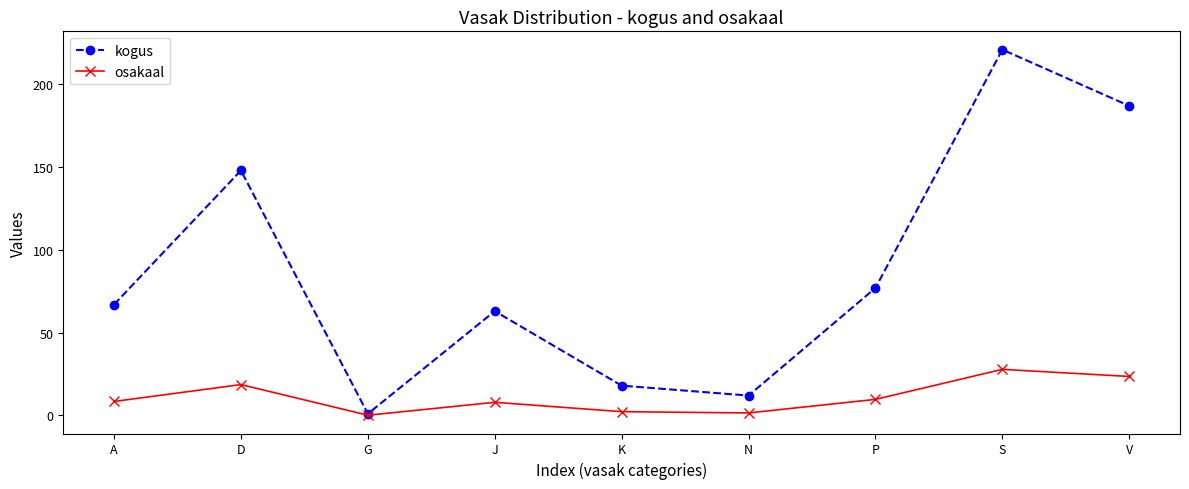

Read the osakaal value at J.

7.9